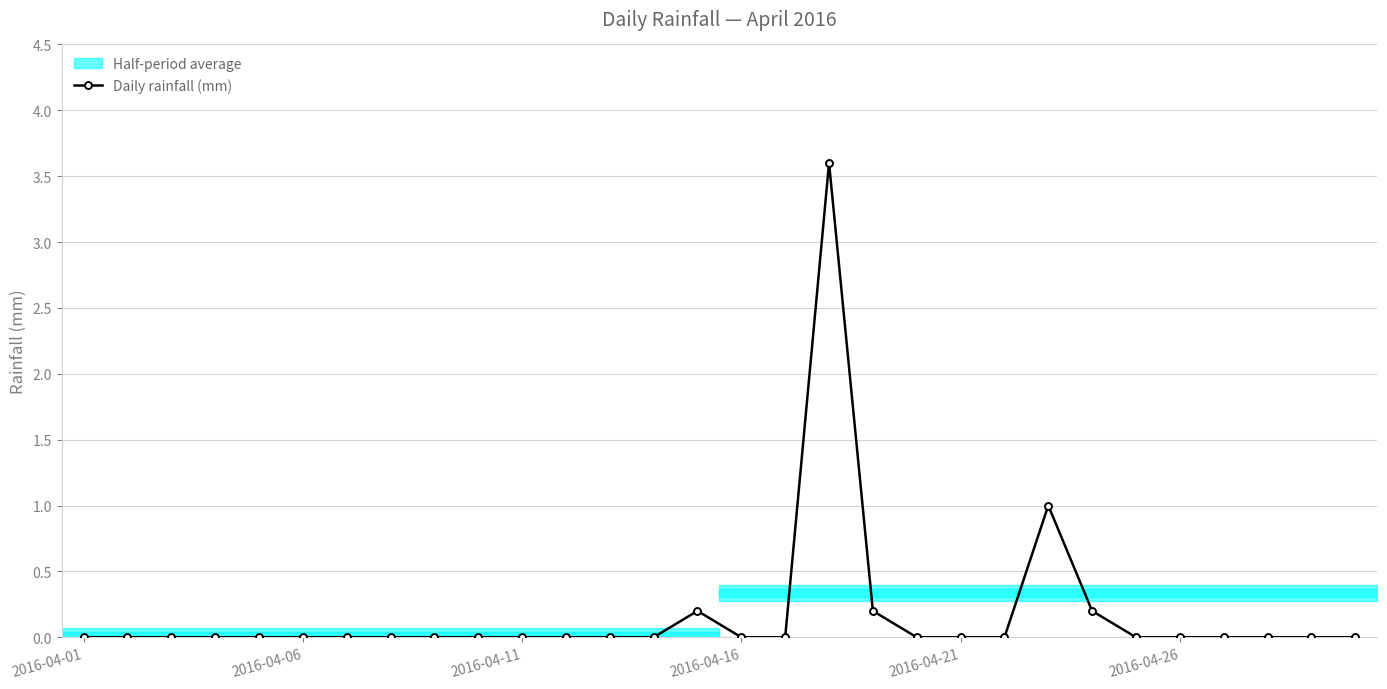

The chart shows a value of 1.6 at 19. True or false?

False